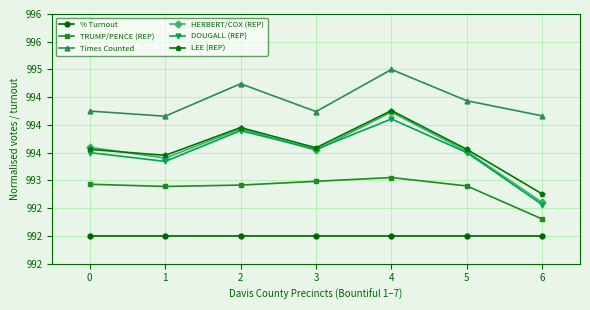

What is the difference between the second highest and minimum values in the TRUMP/PENCE (REP) series?

0.7